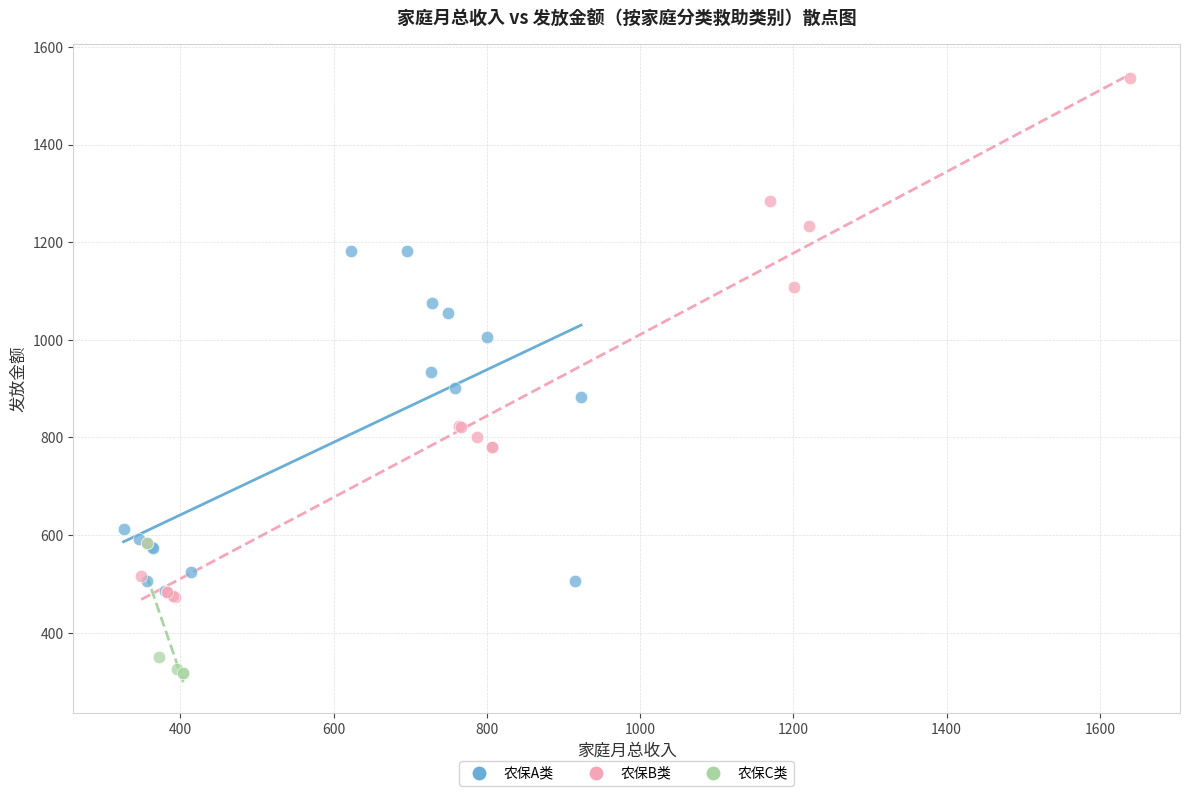

What are all the series names shown in the legend?

农保A类, 农保B类, 农保C类